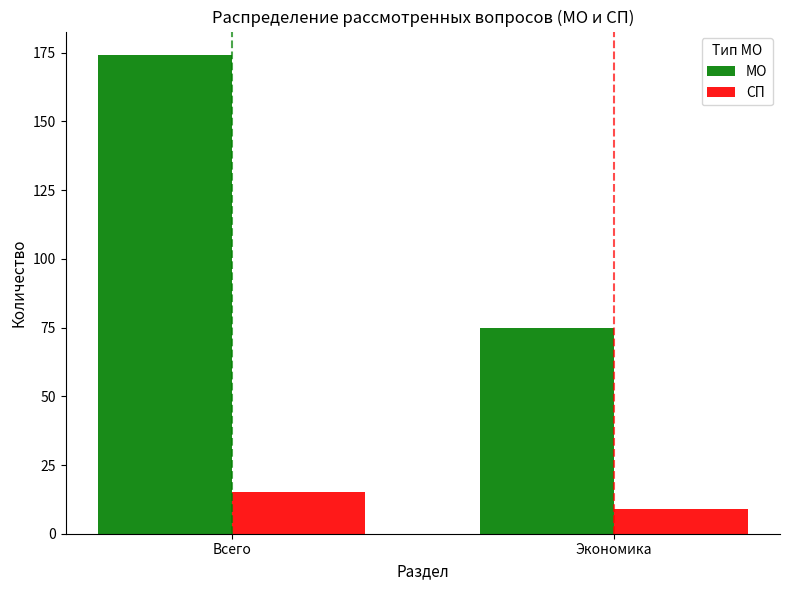

What is the label of the 2nd bar from the left?

Экономика